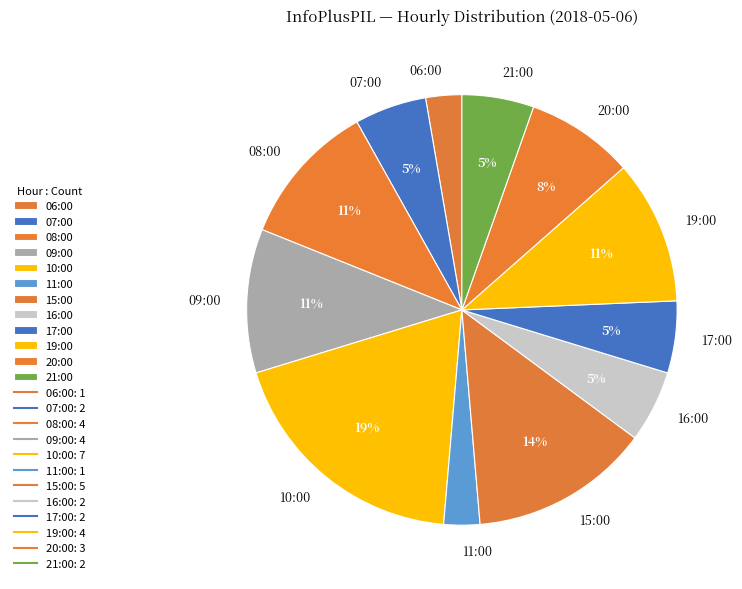

What percentage is the 16:00 slice, to the nearest percent?

5%